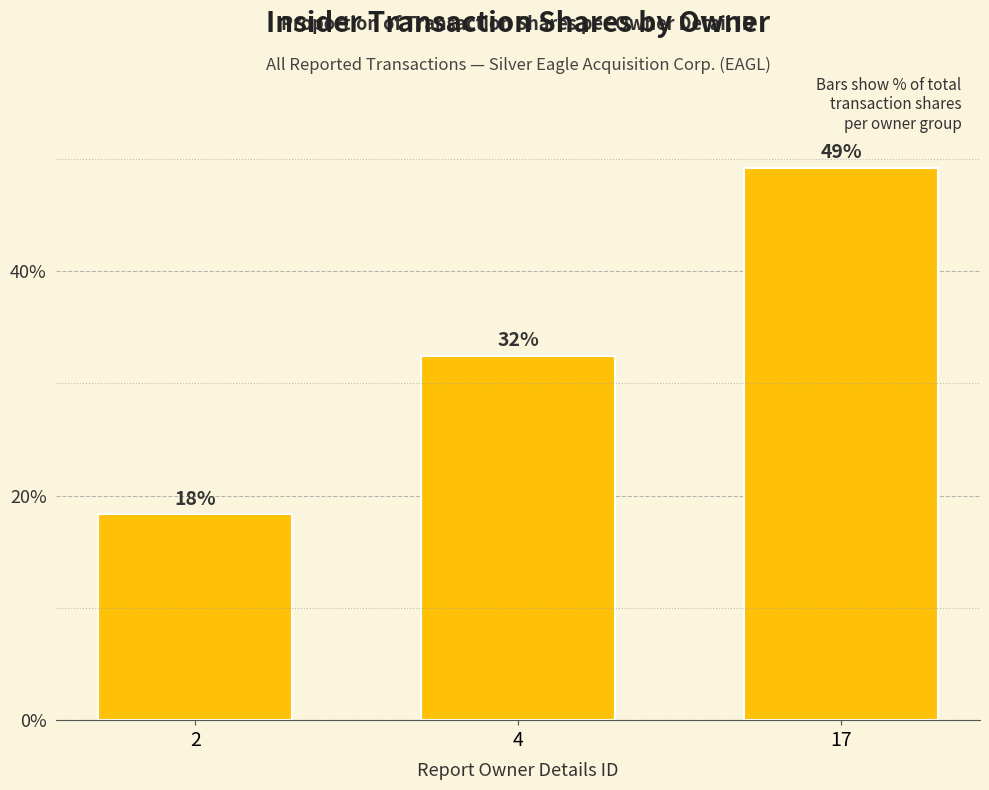

What is the smallest value displayed?

18.3